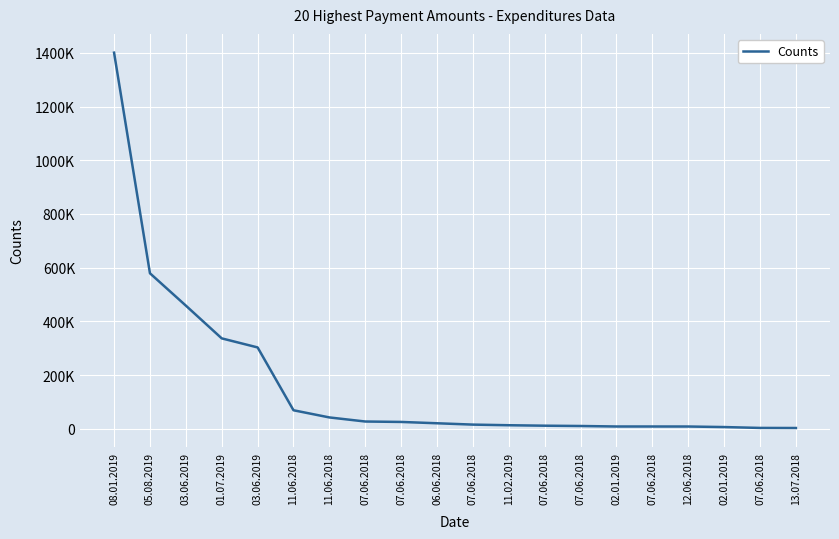

List the labels in order of value, smallest first.

13.07.2018, 07.06.2018, 02.01.2019, 12.06.2018, 07.06.2018, 02.01.2019, 07.06.2018, 07.06.2018, 11.02.2019, 07.06.2018, 06.06.2018, 07.06.2018, 07.06.2018, 11.06.2018, 11.06.2018, 03.06.2019, 01.07.2019, 03.06.2019, 05.08.2019, 08.01.2019